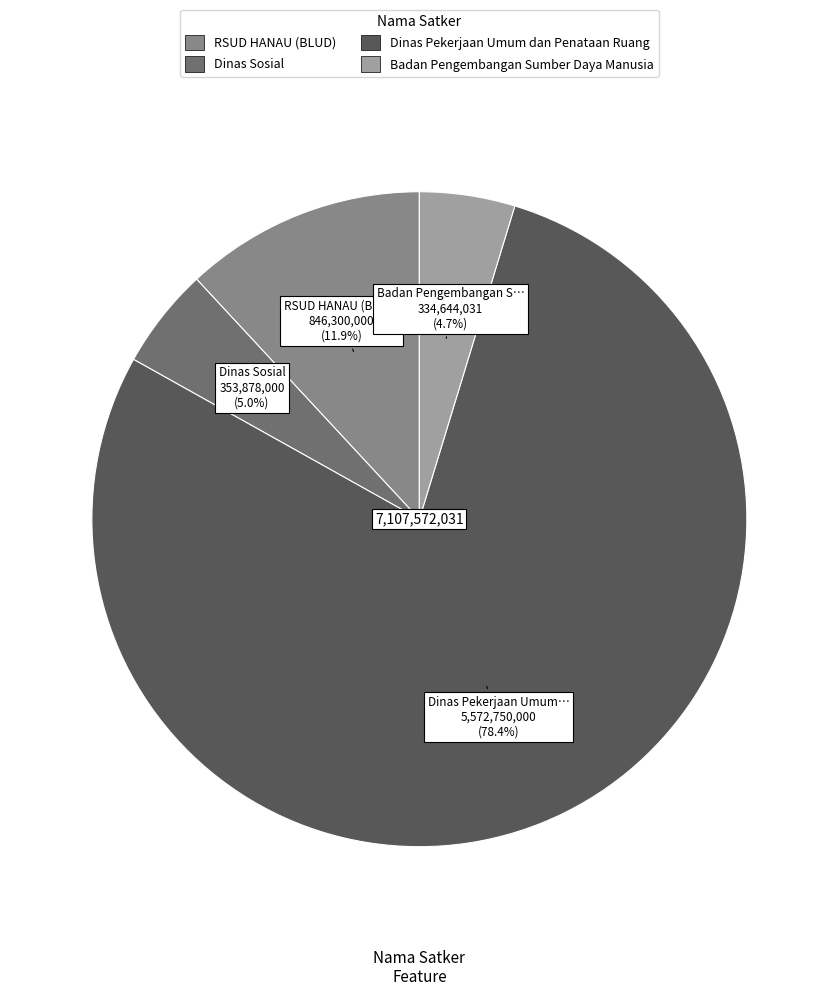

Is there a majority slice in this chart?

Yes